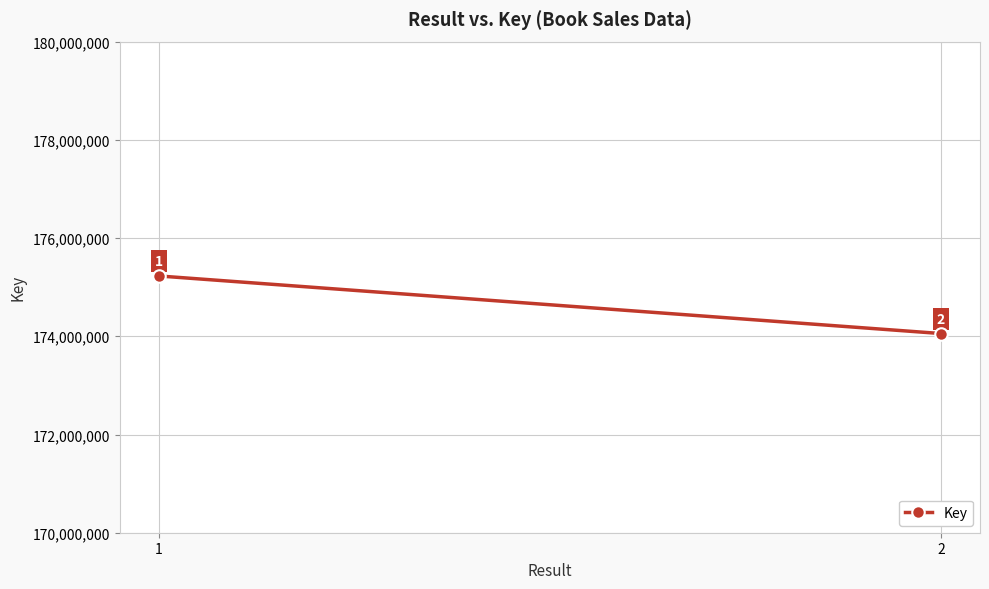

What is the approximate value at 1, to the nearest 100?

175228200